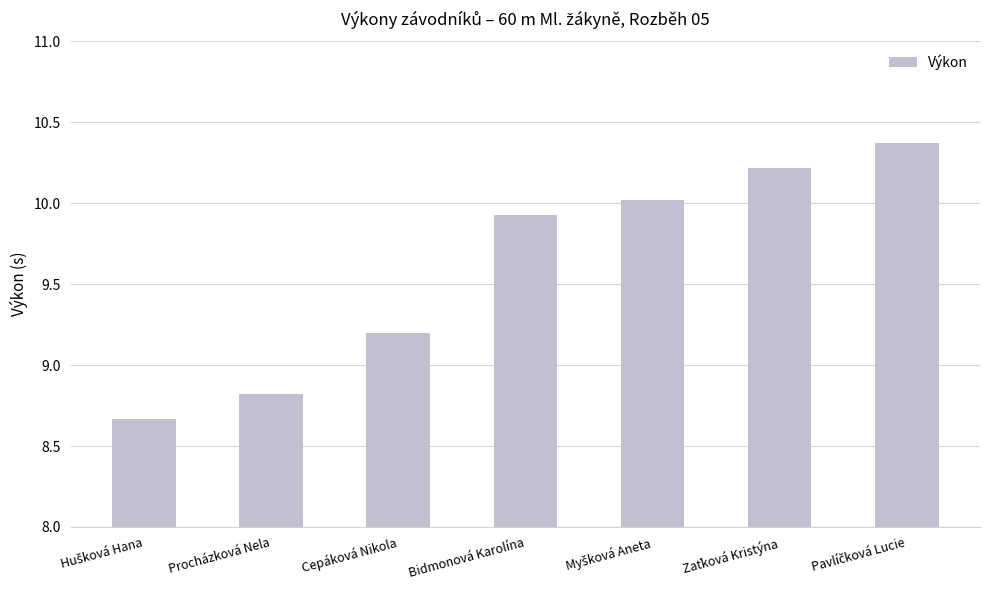

What is the value of the 2nd bar from the left?

8.8